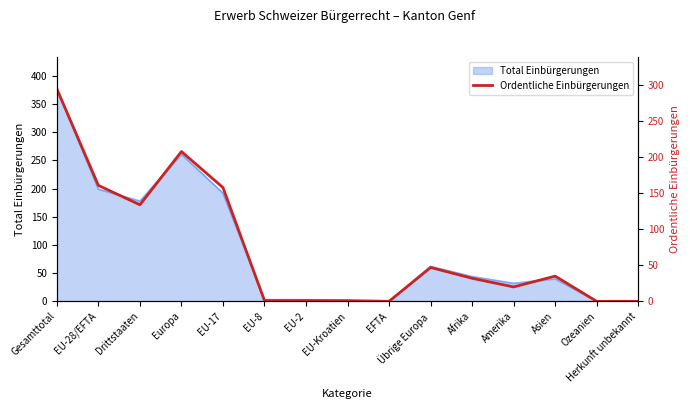

The Total Einbürgerungen series shows 62 at Übrige Europa. True or false?

True